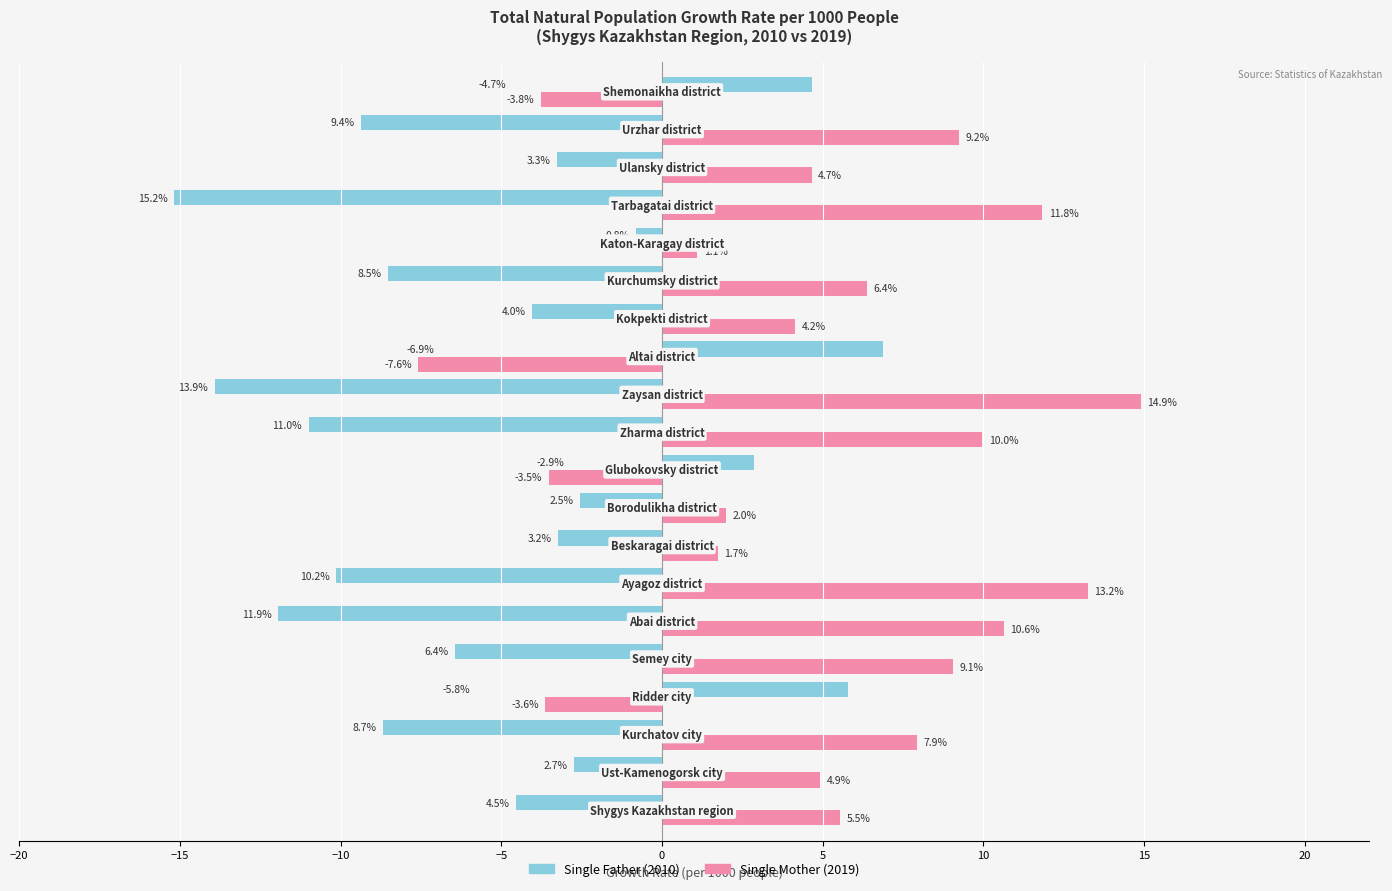

What is the greatest value displayed?

14.9